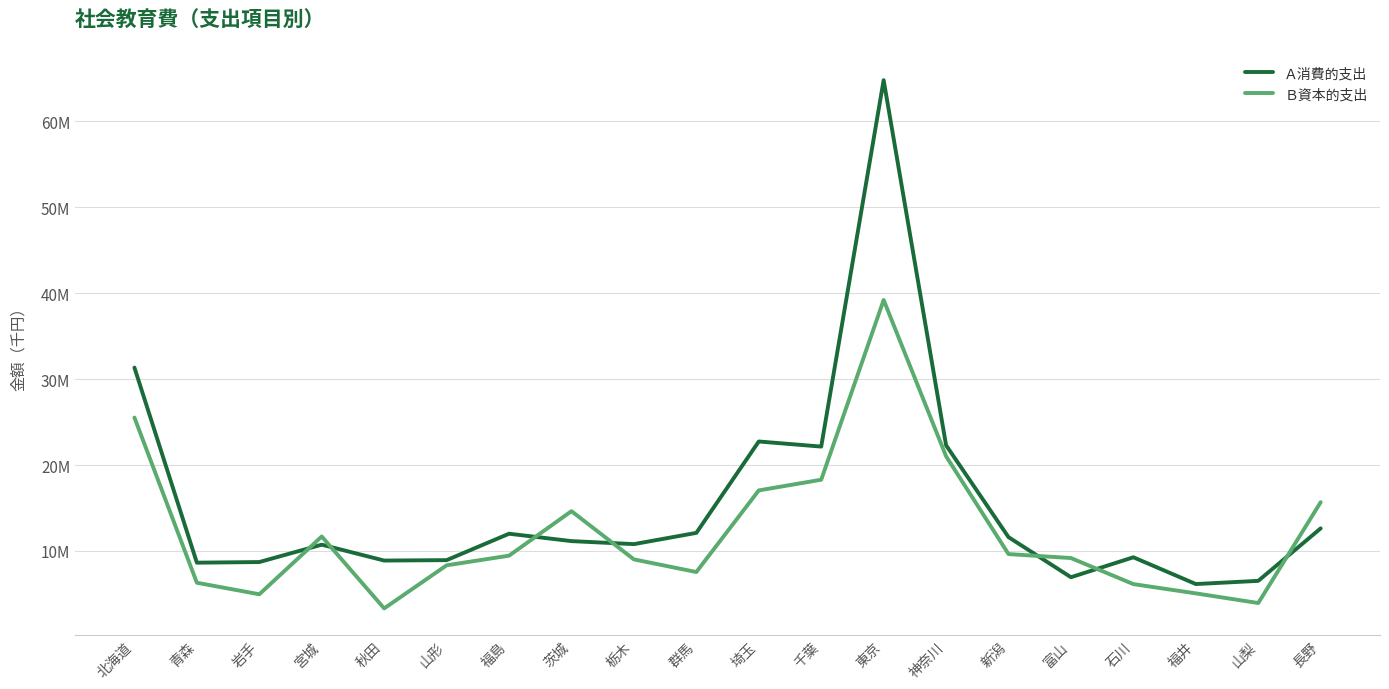

What are all the series names shown in the legend?

Ａ消費的支出, Ｂ資本的支出